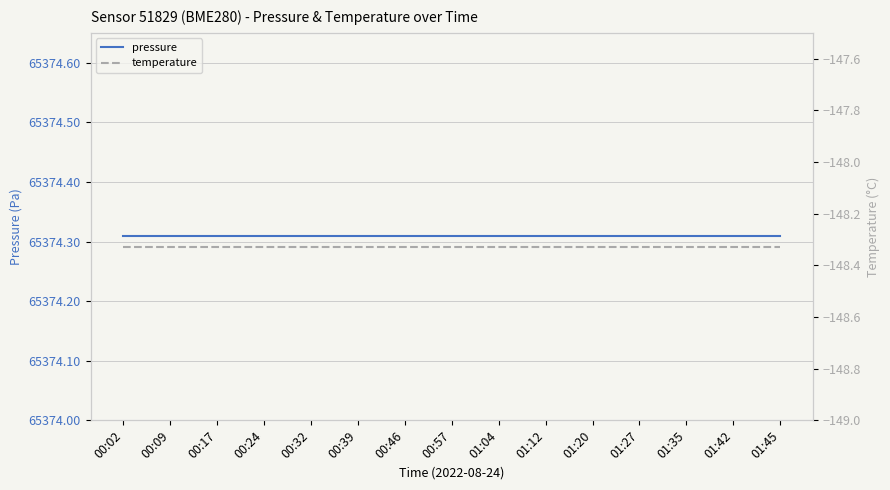

True or false: temperature has a value of -72.5 at 01:27.

False